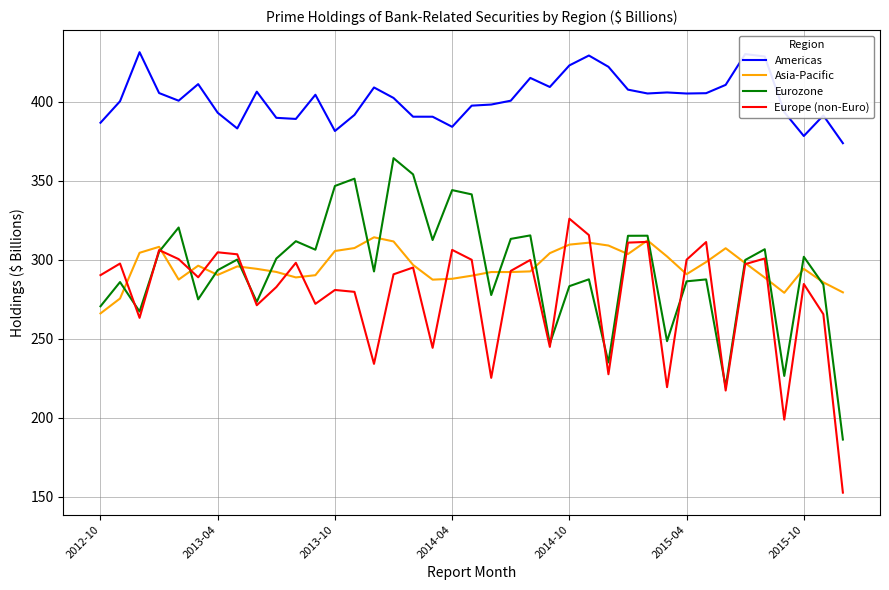

What is the greatest value displayed?

431.2